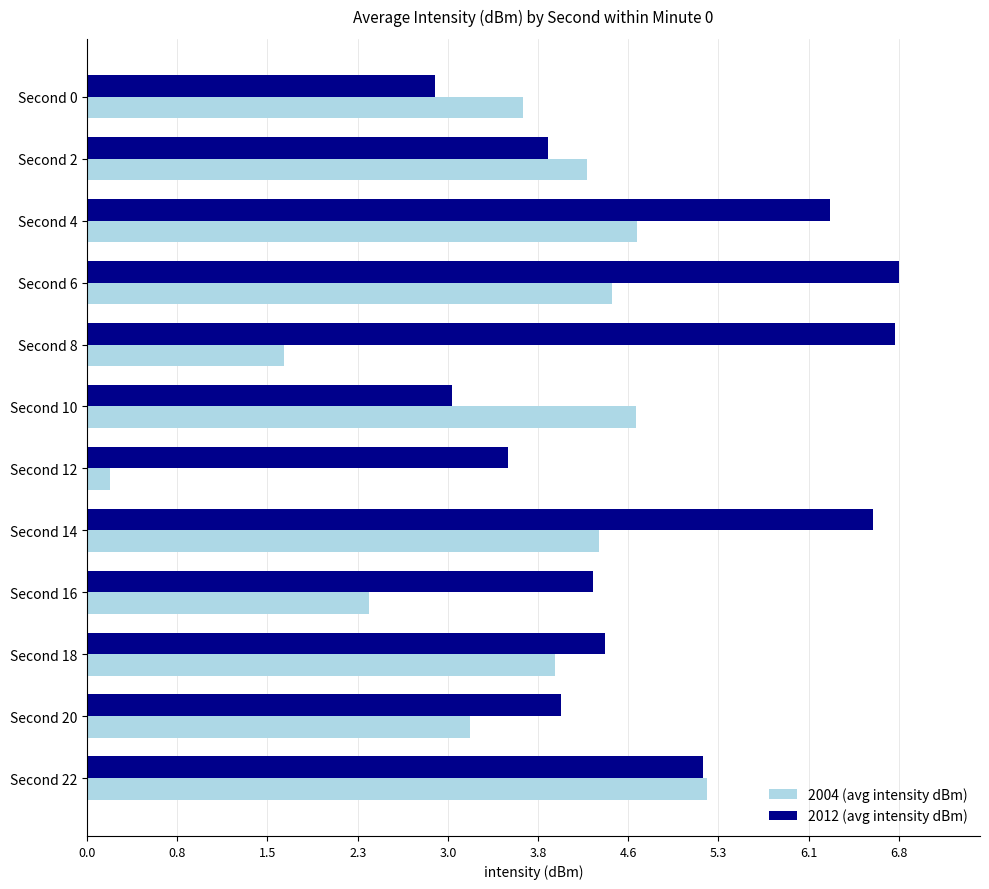

What is the difference between the maximum and minimum values in the 2004 (avg intensity dBm) series?

5.0